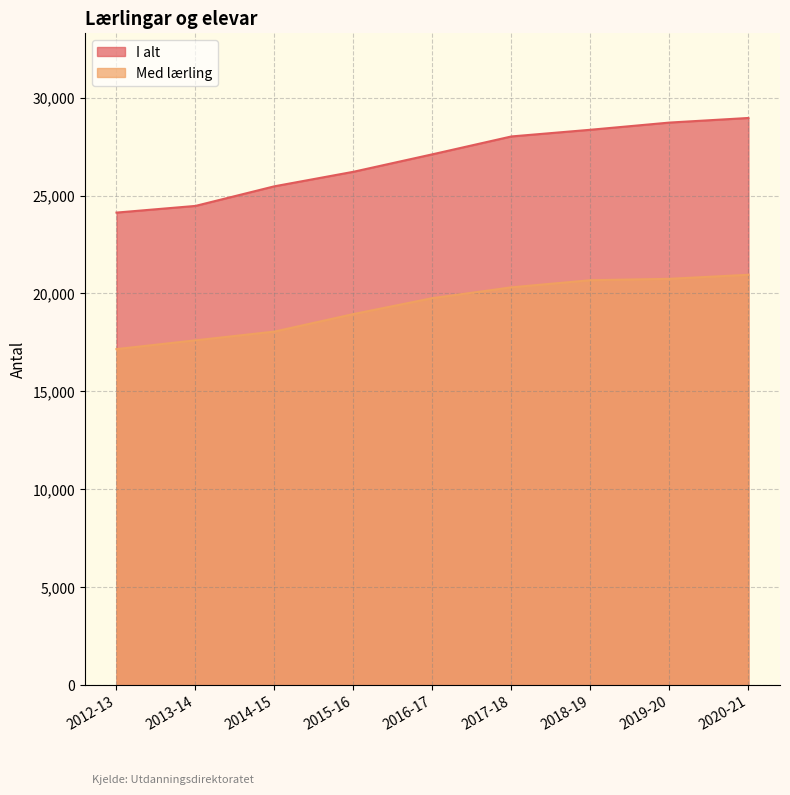

The value of I alt at 2019-20 is 28724. True or false?

True